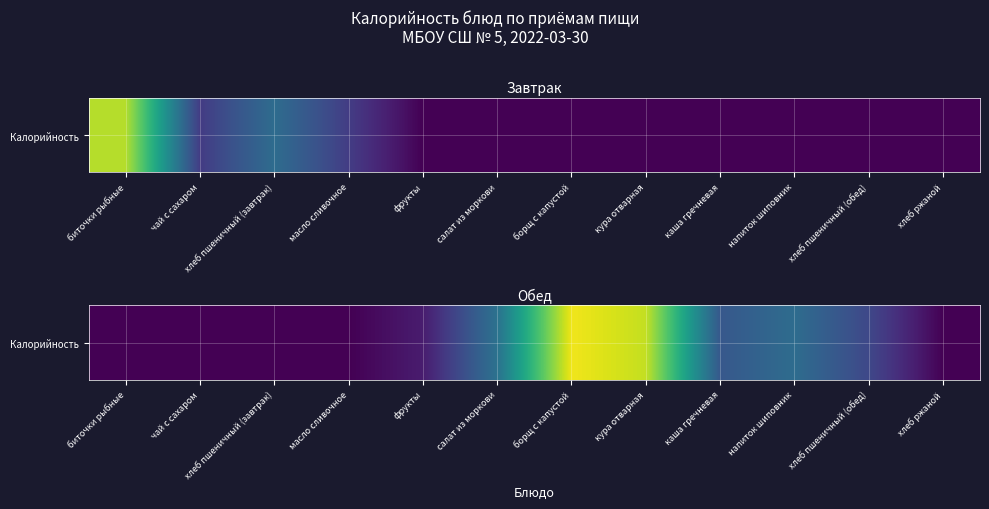

List the labels in order of value, largest first.

борщ с капустой, кура отварная, салат из моркови, напиток шиповник, каша гречневая, хлеб пшеничный (обед), фрукты, биточки рыбные, чай с сахаром, хлеб пшеничный (завтрак), масло сливочное, хлеб ржаной